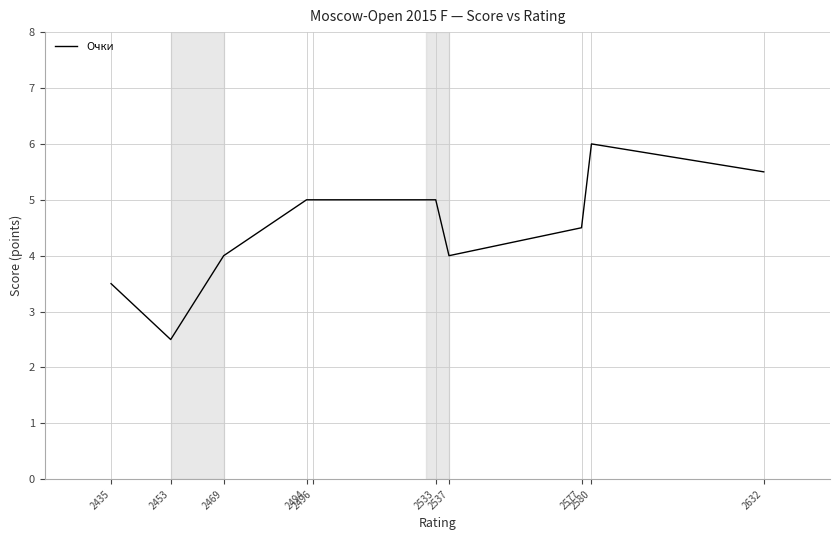

What is the difference between the maximum and minimum values?

3.5